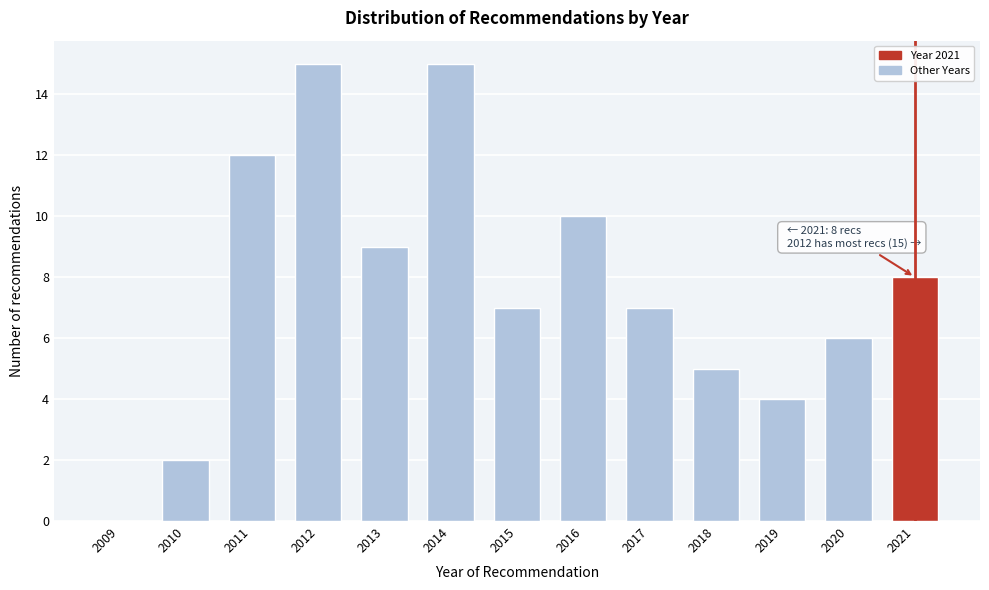

Reading left to right, transcribe all the data shown in this chart.

2009=0	2010=2	2011=12	2012=15	2013=9	2014=15	2015=7	2016=10	2017=7	2018=5	2019=4	2020=6	2021=8